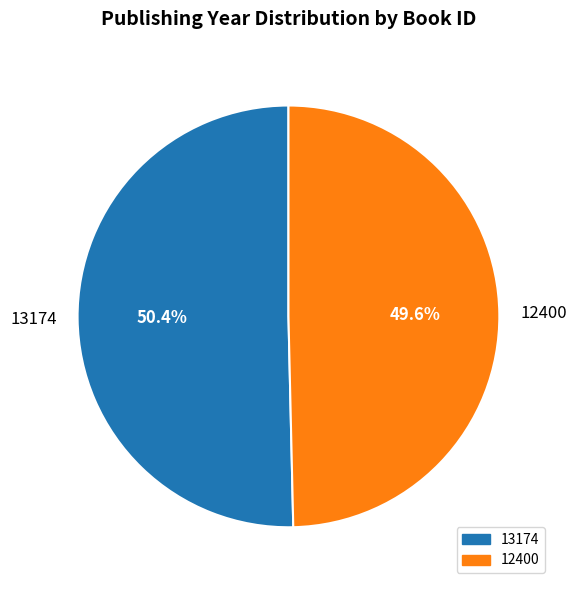

Count the number of slices in the pie.

2